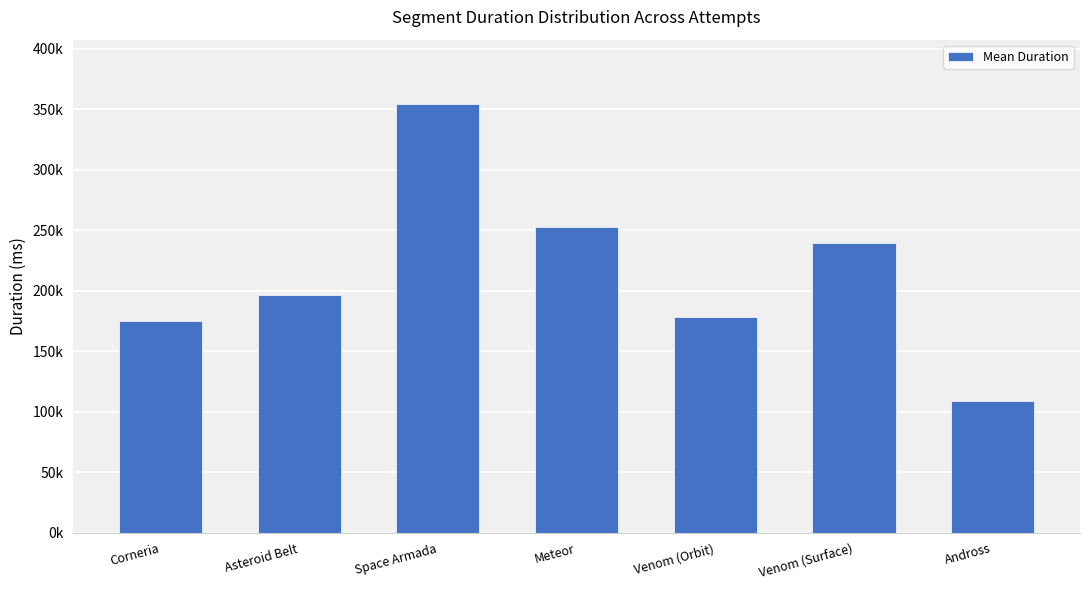

Reading left to right, transcribe all the data shown in this chart.

175133.7	196186.0	354288.7	252735.8	178429.8	239045.7	108546.5